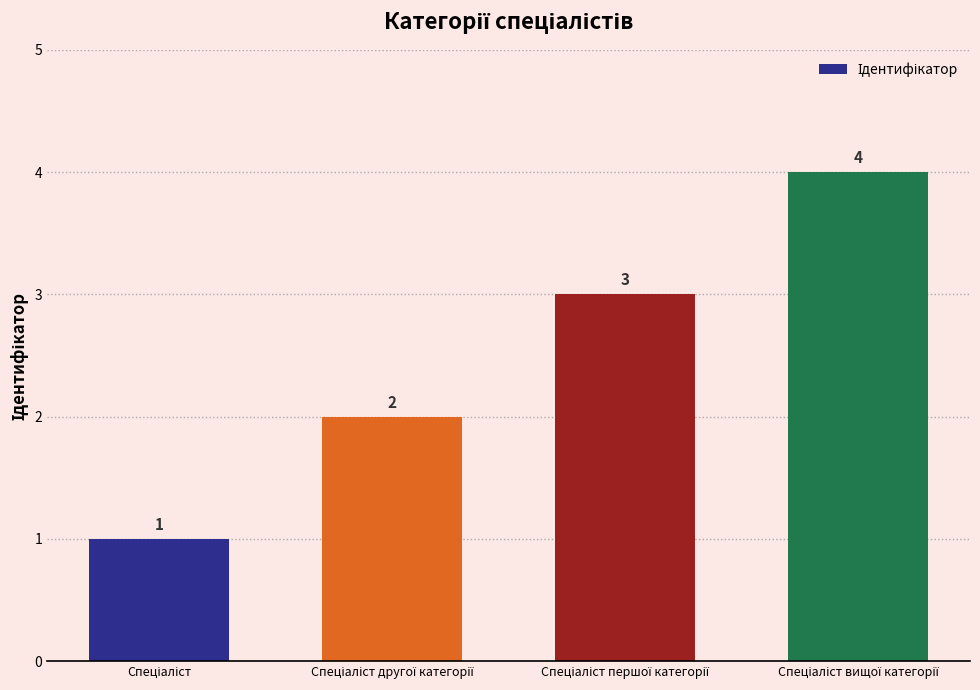

What is the difference between the maximum and second lowest values?

2